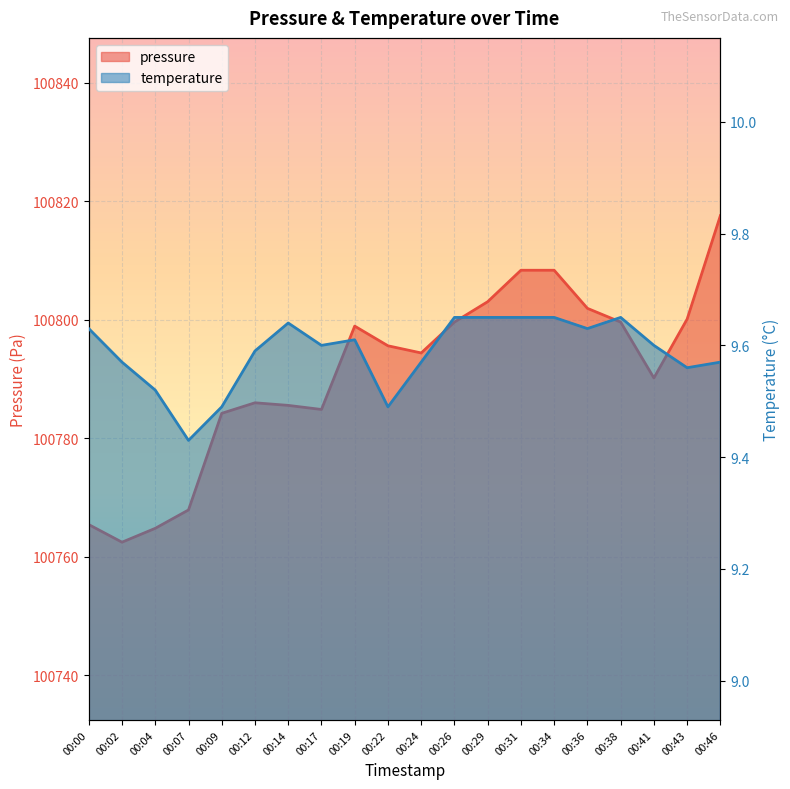

Does the chart display data point markers on the line(s)?

No